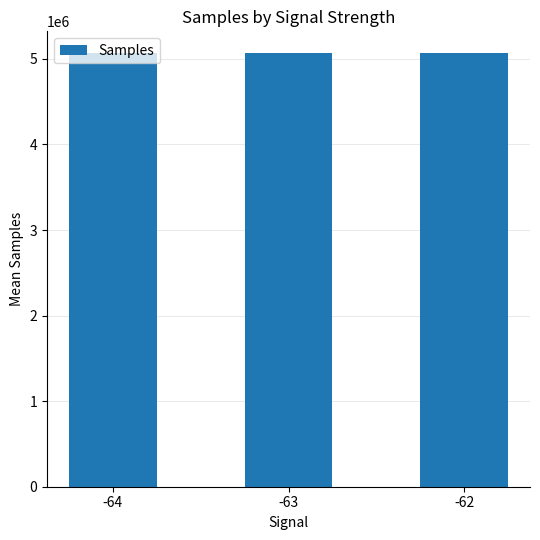

What is the value of the 1st bar from the left?

5067266.9